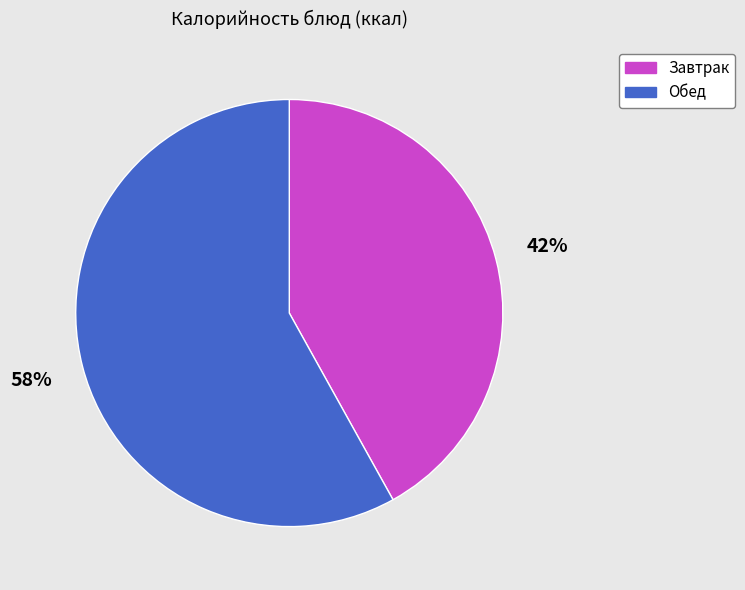

Is there a majority slice in this chart?

Yes